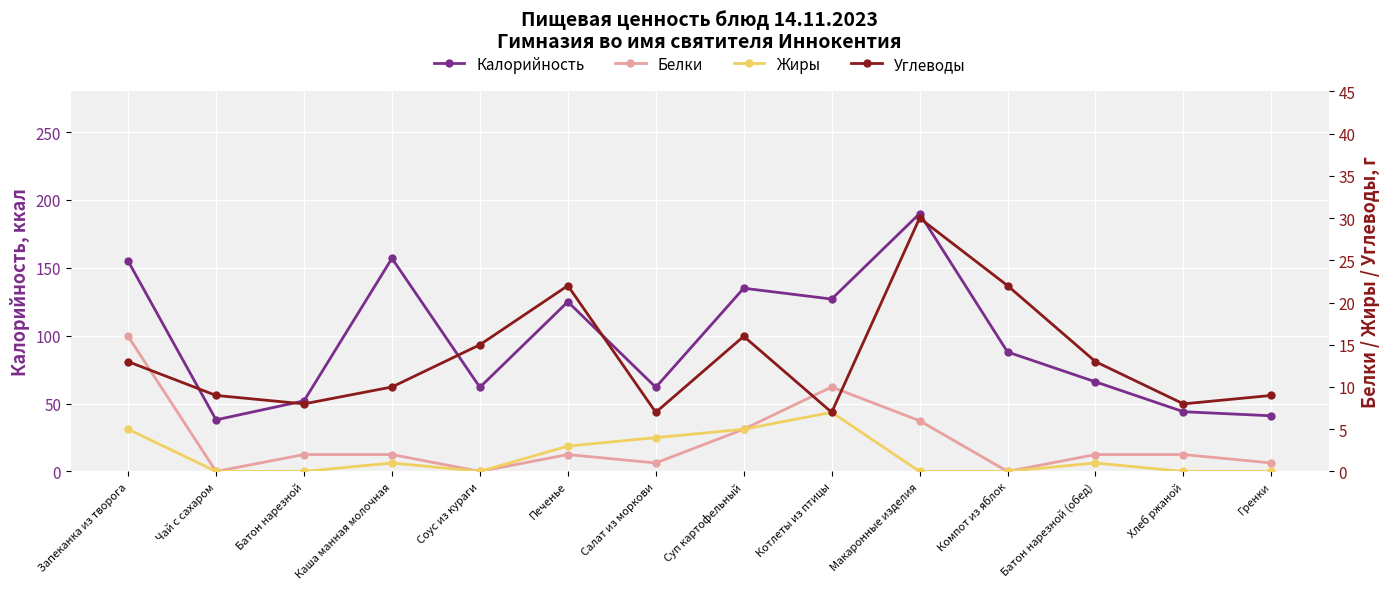

Where is the first local maximum for Белки?

Печенье